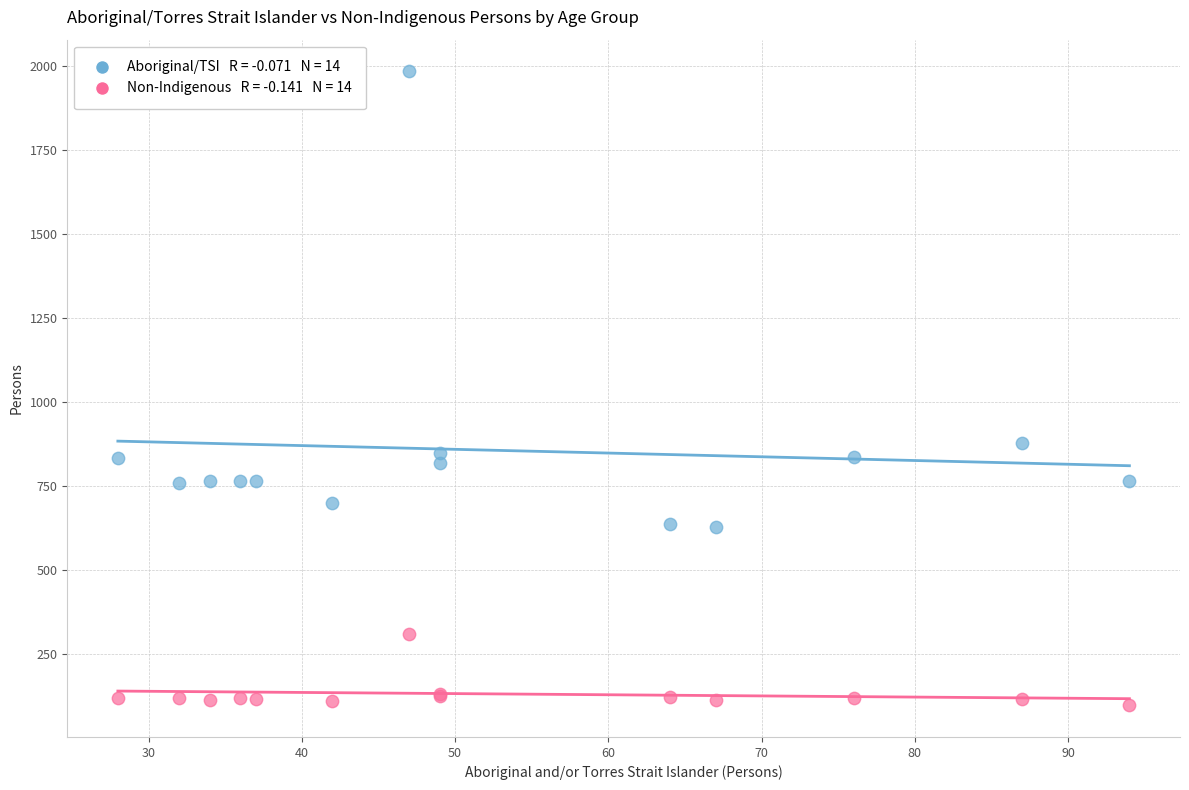

Across all series, what Y value is closest to 1039?

878